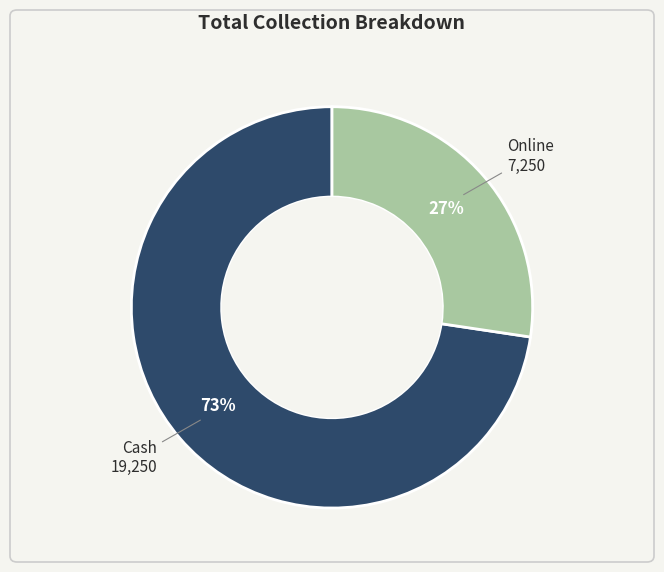

Does any single category account for the majority?

Yes